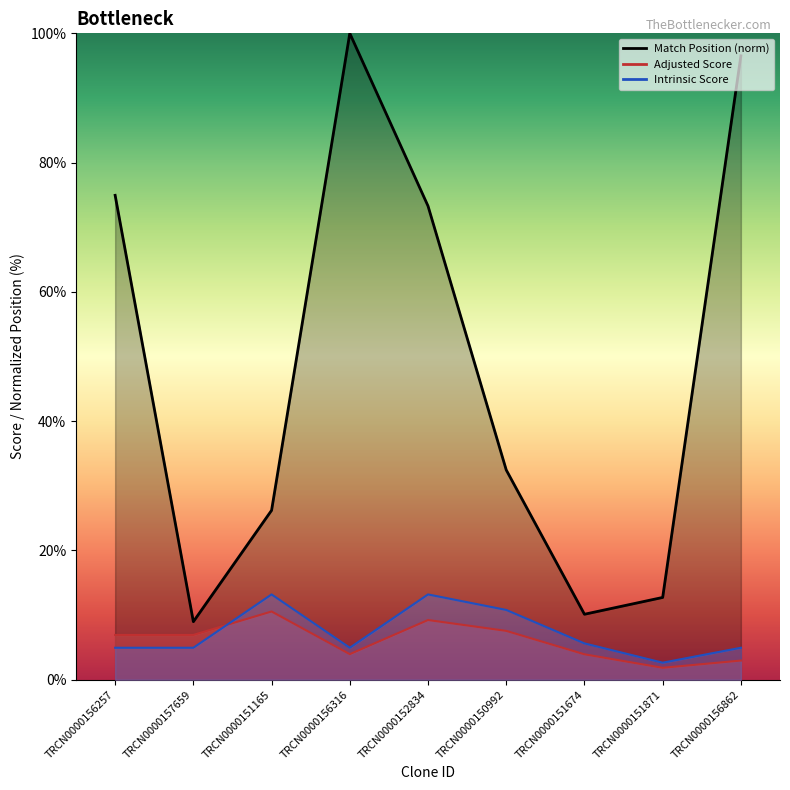

Which series has the largest total across all categories?

Match Position